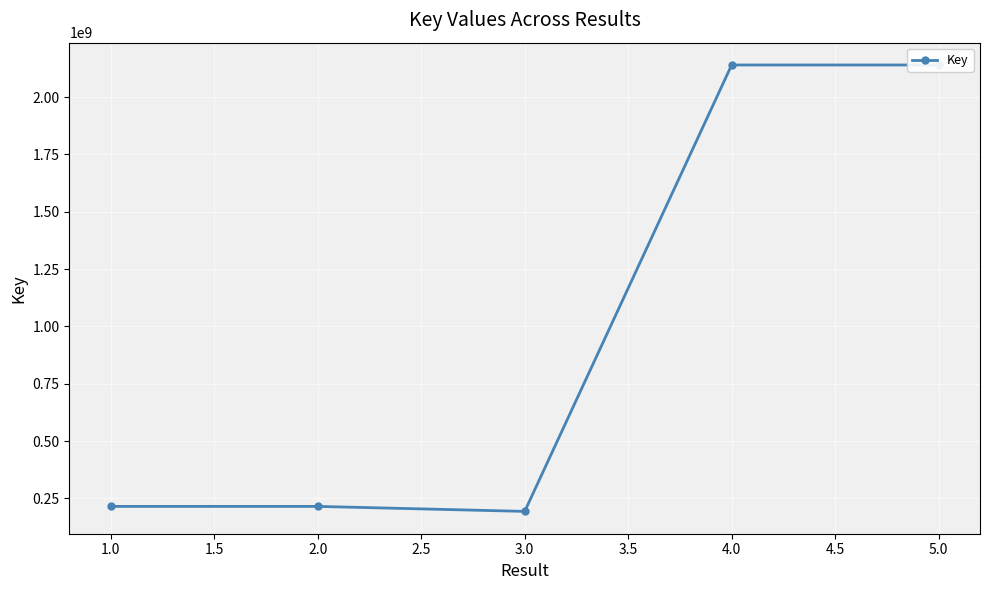

Reading left to right, transcribe all the data shown in this chart.

215154270	215156020	193322169	2140073724	2140073977